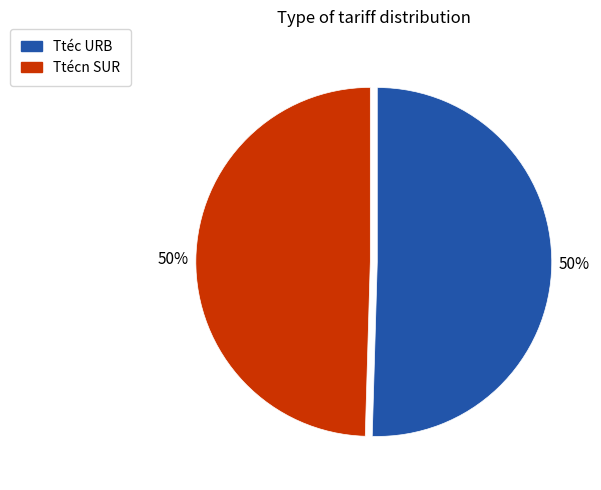

Is it true that Ttéc URB is 57% of the pie?

False